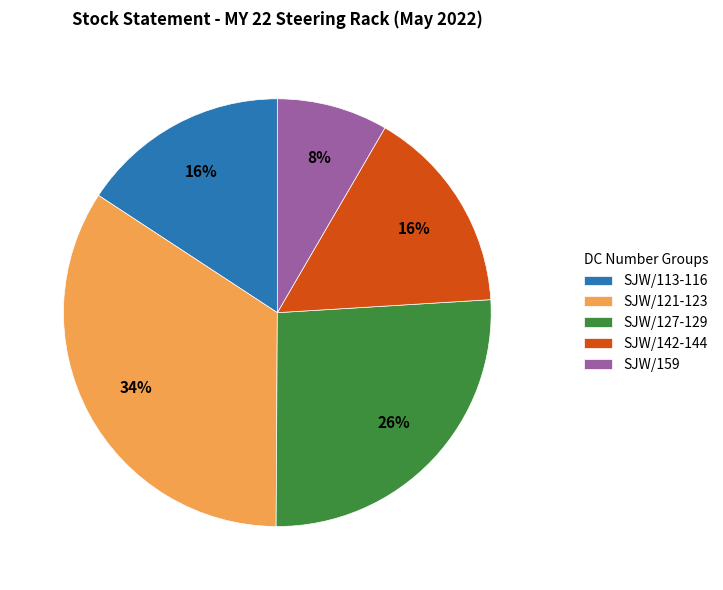

To the nearest percent, what is the combined percentage of SJW/127-129 and SJW/113-116?

42%